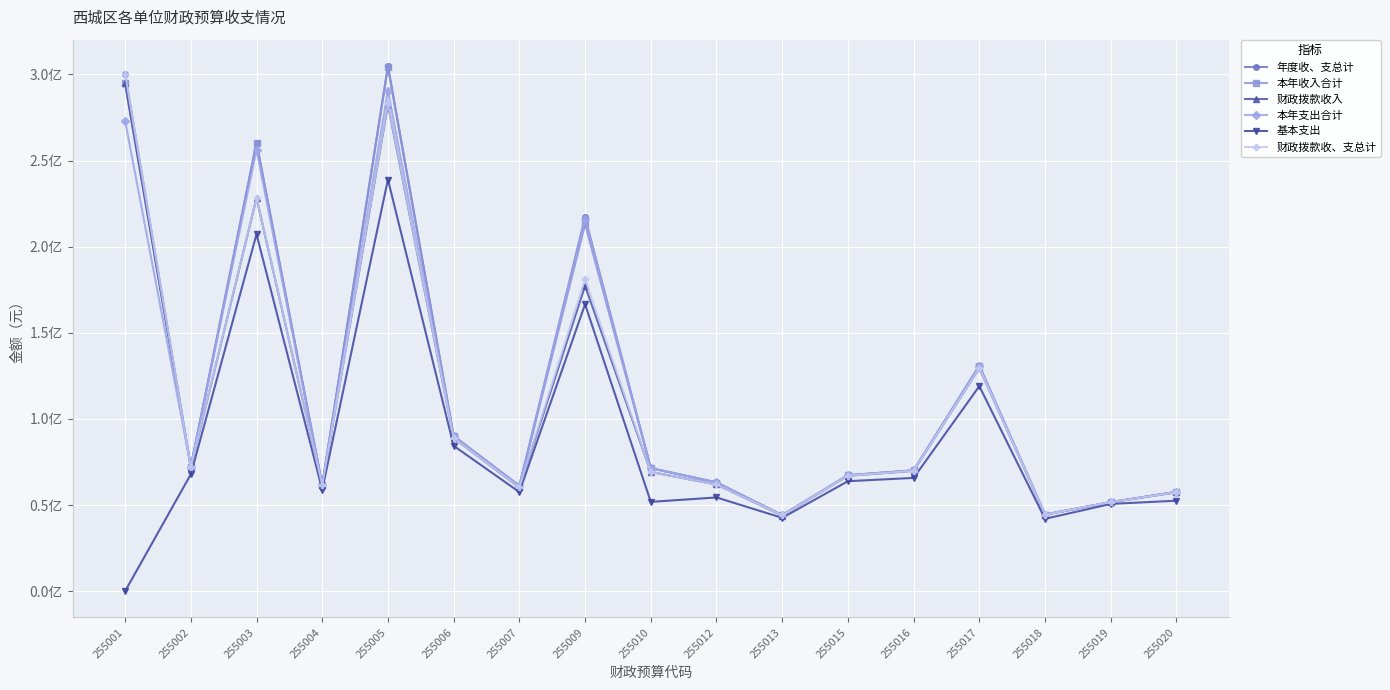

Rank the series by their maximum value, from highest to lowest.

年度收、支总计, 本年收入合计, 财政拨款收、支总计, 财政拨款收入, 本年支出合计, 基本支出